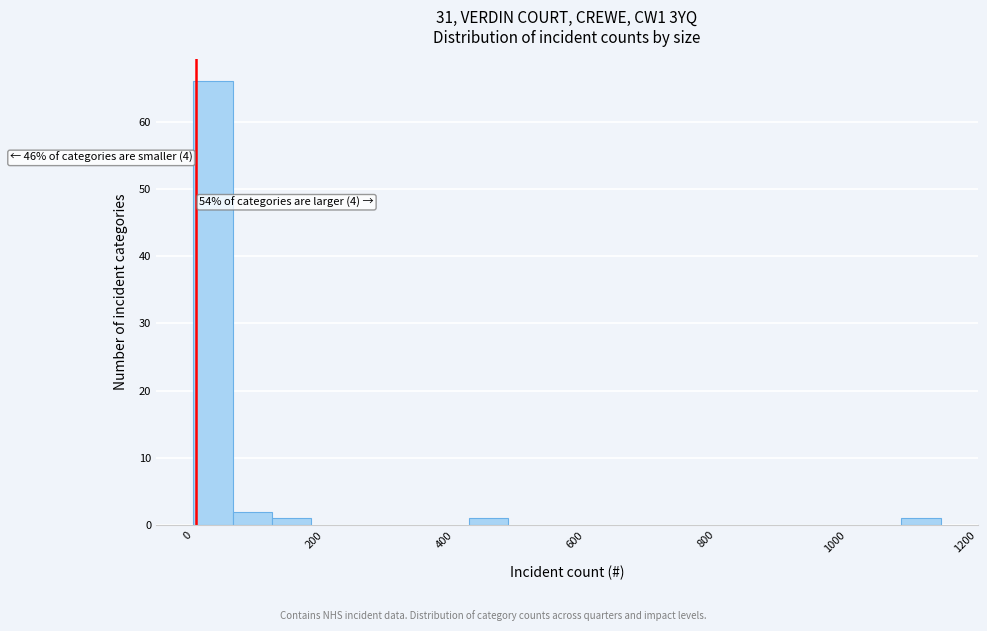

Read against the x-axis, roughly where is the centre of the tallest bar?

40